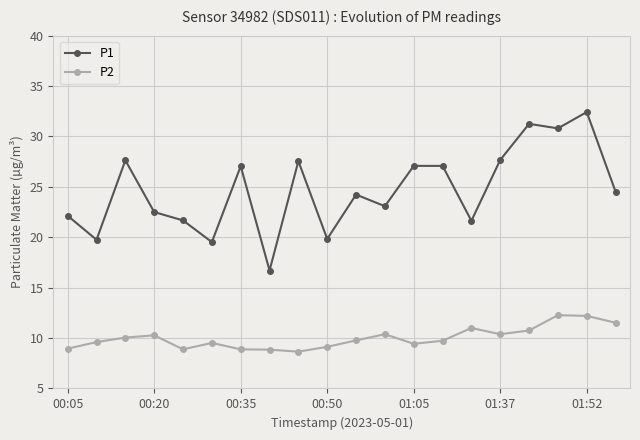

At how many categories does at least one series exceed 14?

20